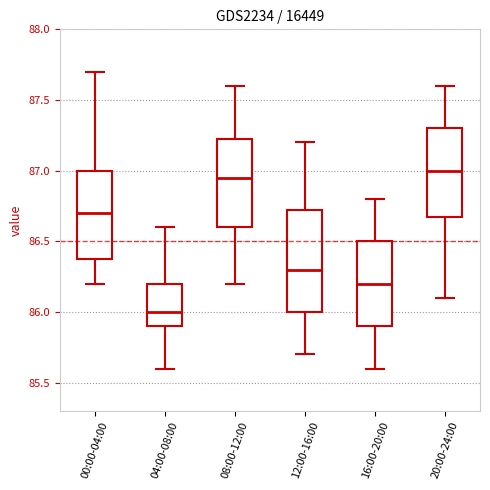

Reading left to right, read every box against the y-axis: the position of its median line, the range the box covers, and the ends of its whiskers. The values are not printed on the chart, so give them approximately, as read against the axis.

00:00-04:00: median 86.70, box 86.40 to 87.00, whiskers 86.20 to 87.70
04:00-08:00: median 86.00, box 85.90 to 86.20, whiskers 85.60 to 86.60
08:00-12:00: median 86.95, box 86.60 to 87.25, whiskers 86.20 to 87.60
12:00-16:00: median 86.30, box 86.00 to 86.75, whiskers 85.70 to 87.20
16:00-20:00: median 86.20, box 85.90 to 86.50, whiskers 85.60 to 86.80
20:00-24:00: median 87.00, box 86.70 to 87.30, whiskers 86.10 to 87.60